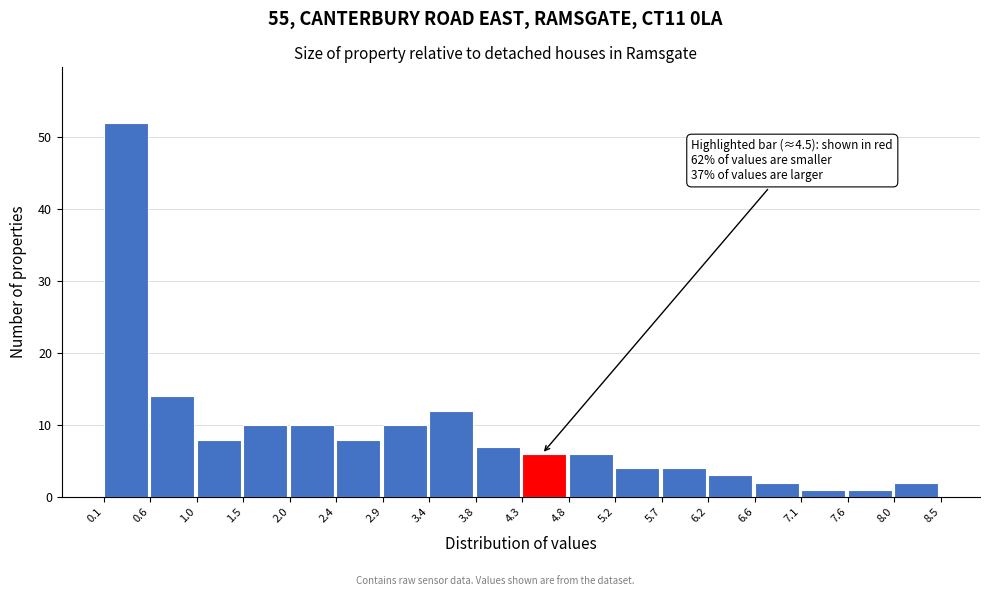

Over which range of the x-axis is the bar tallest?

0.1 to 0.6